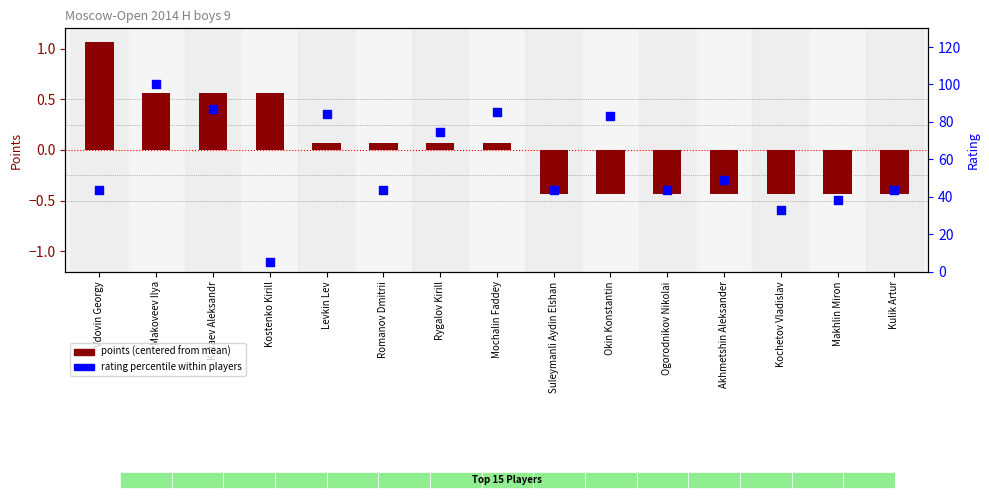

Which series has the largest total across all categories?

rating percentile